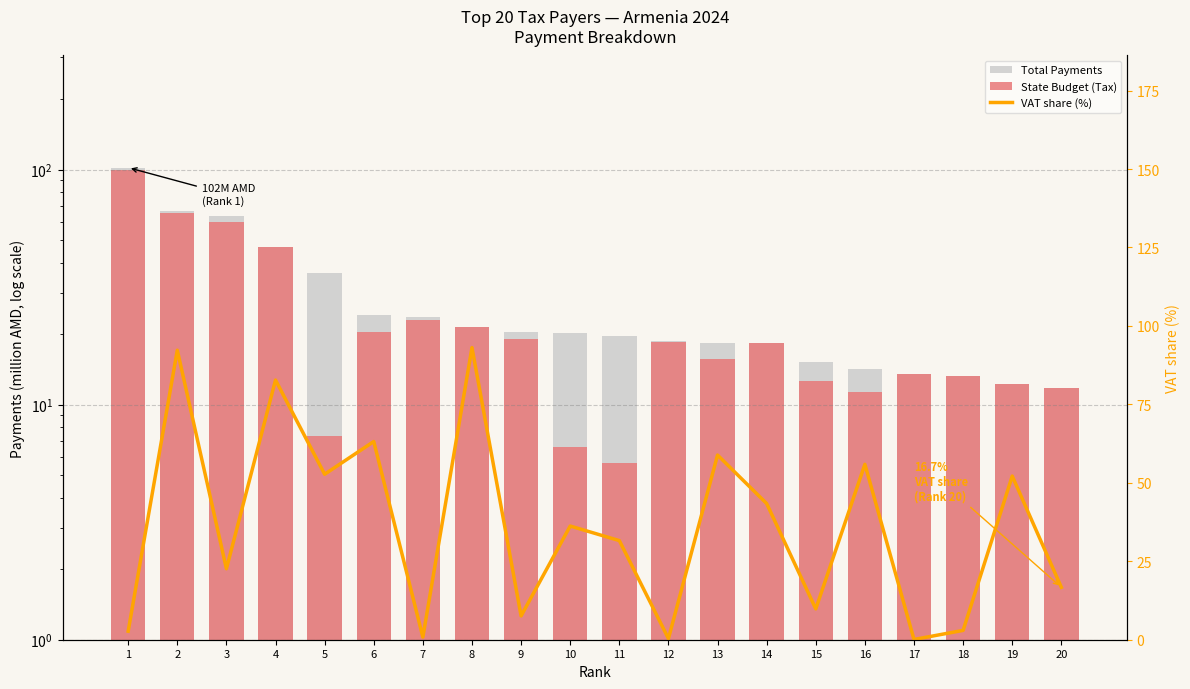

At which category is the sum across all series the highest?

2